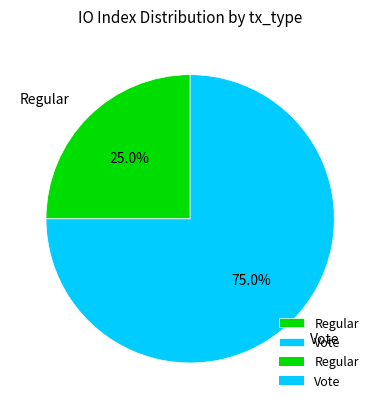

Between Regular and Vote, which is larger?

Vote